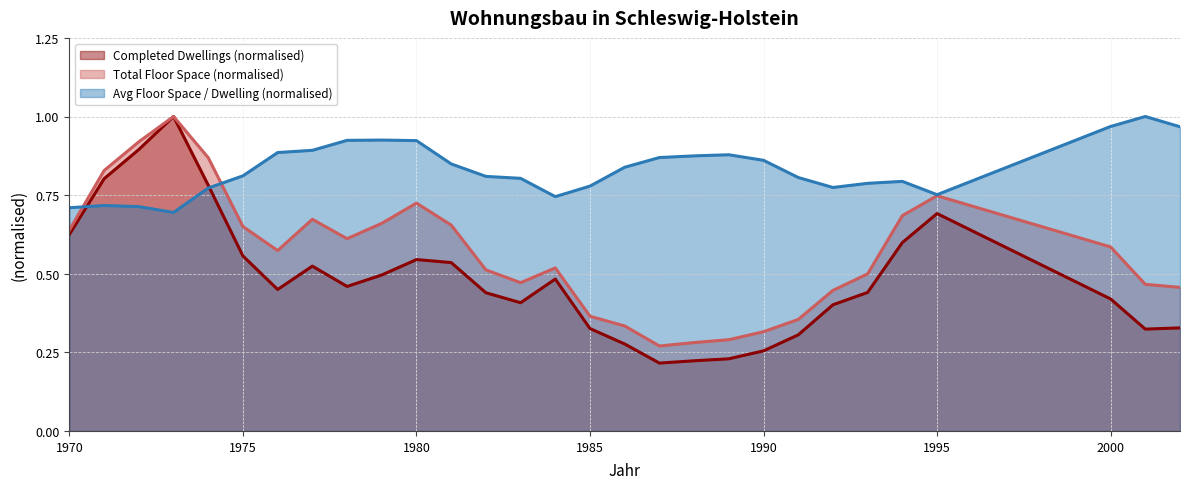

Which has a higher value, 1970 or 1989?

1970